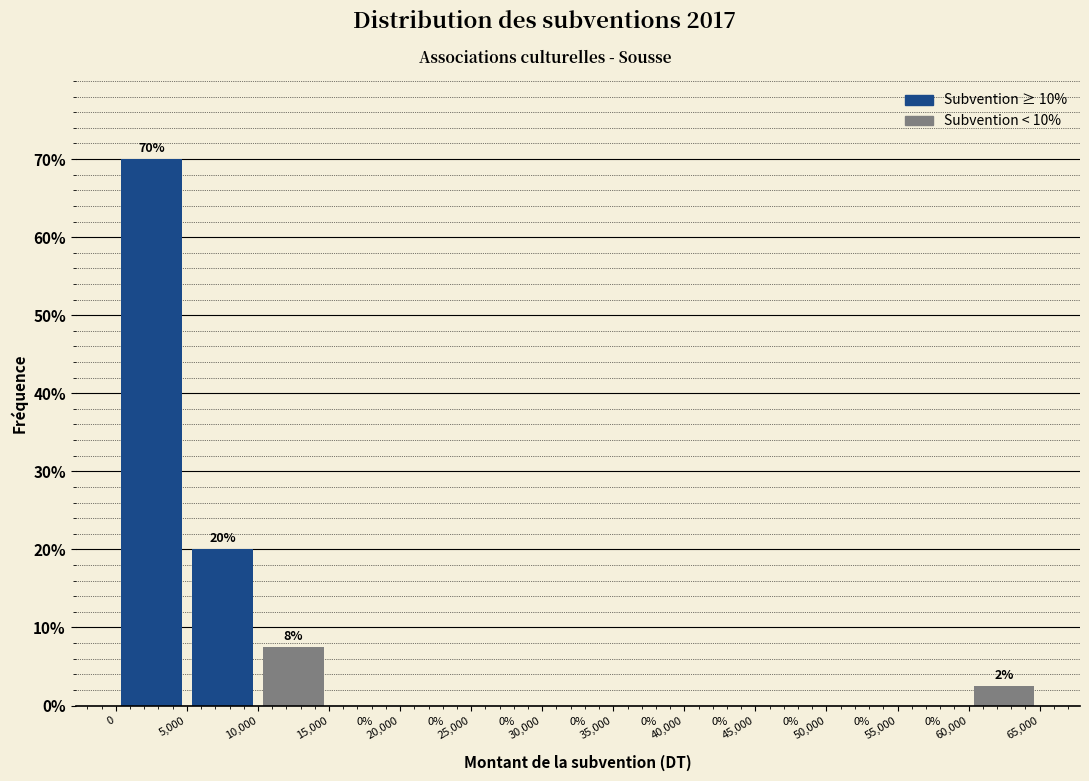

Which range on the x-axis has the tallest bar?

0 to 5,000